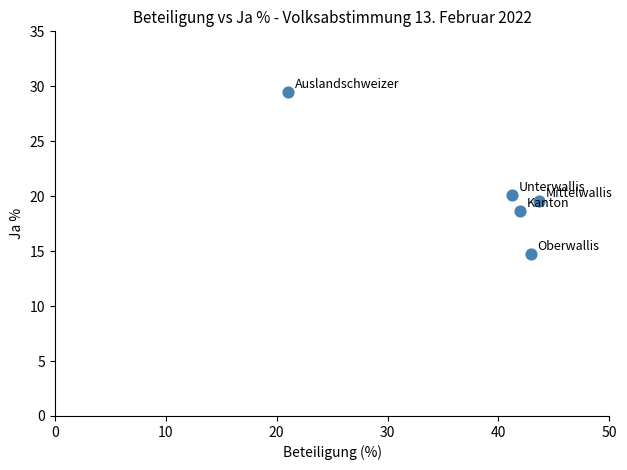

What Y value in the scatter plot is closest to 22?

20.1